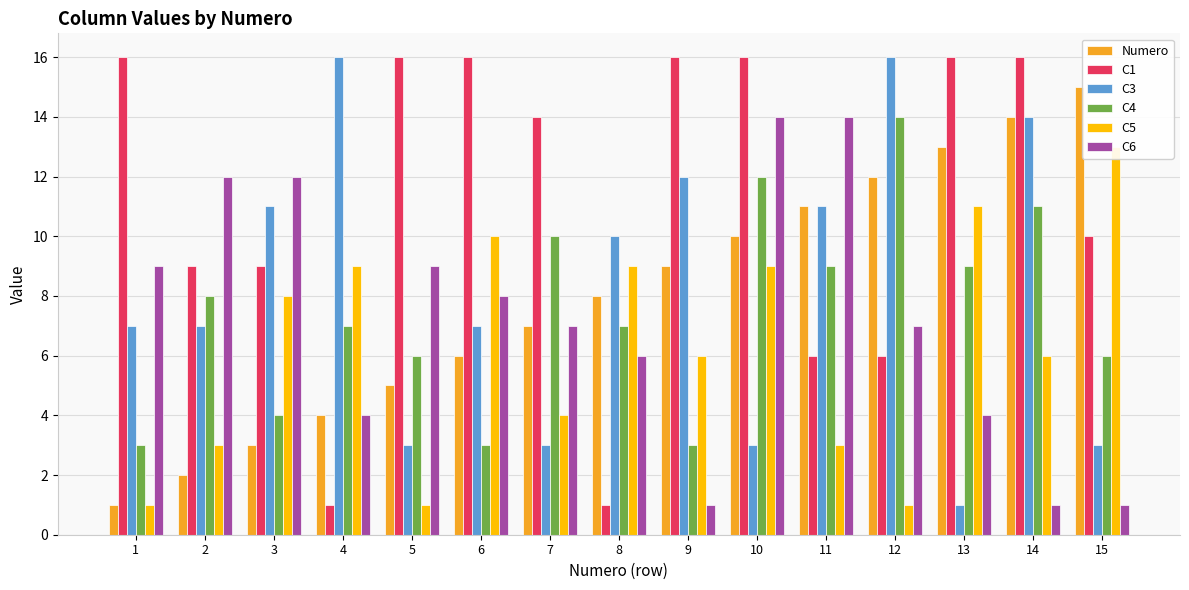

At which category is the sum across all series the highest?

10